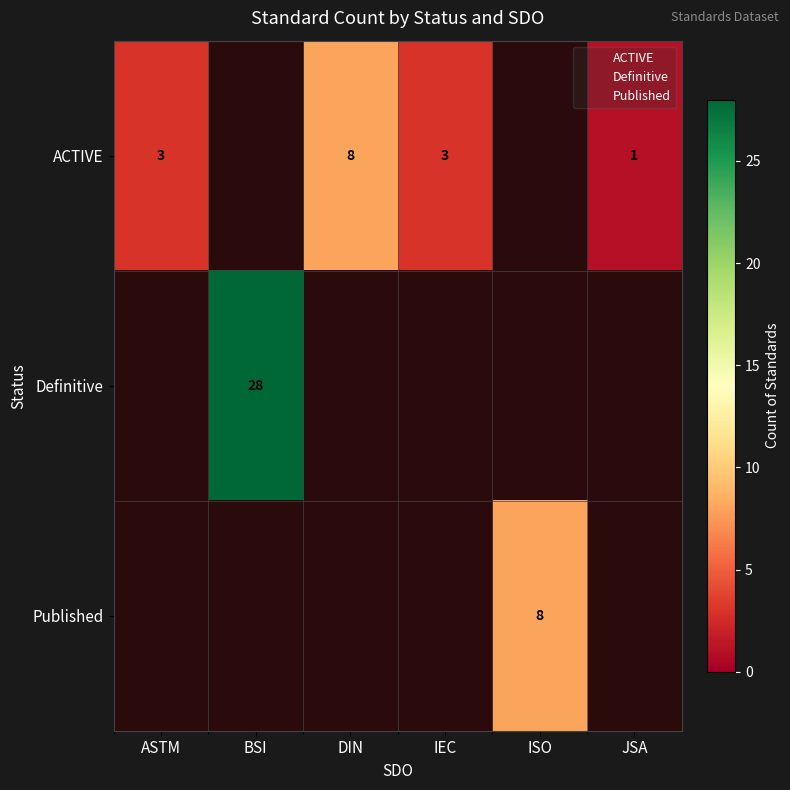

The value of ACTIVE at ASTM is 4. True or false?

False